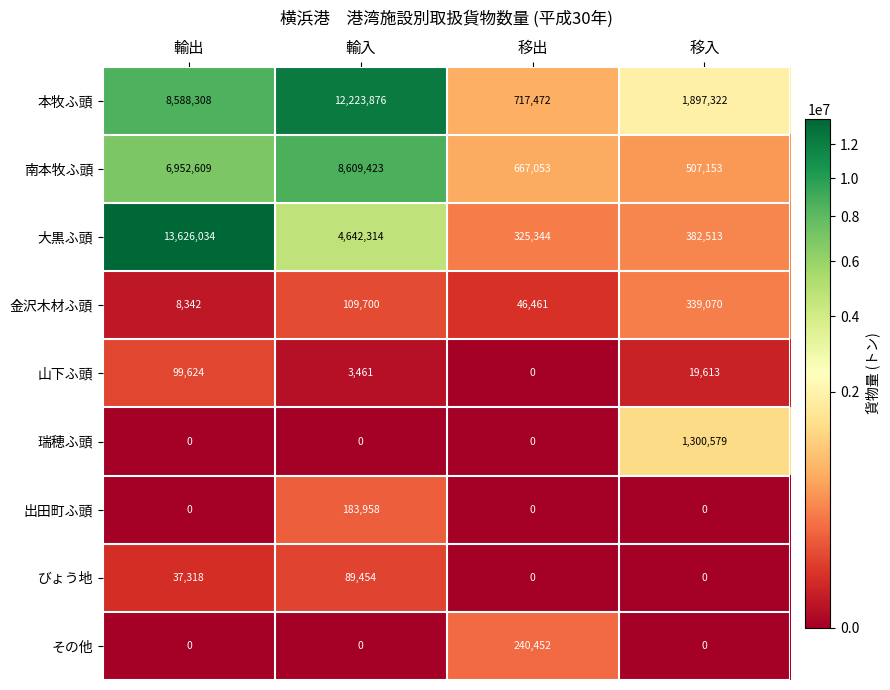

List the series in order of their peak value, highest first.

大黒ふ頭, 本牧ふ頭, 南本牧ふ頭, 瑞穂ふ頭, 金沢木材ふ頭, その他, 出田町ふ頭, 山下ふ頭, びょう地